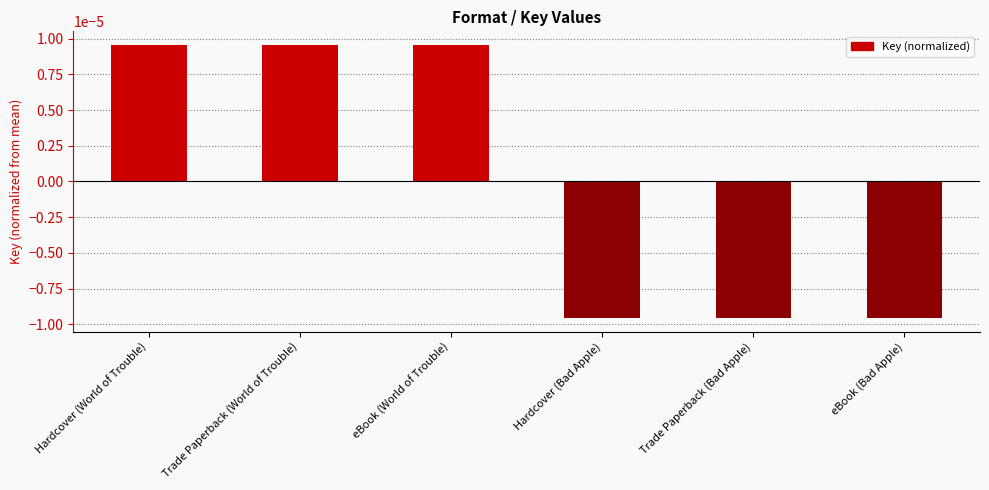

What position from the right is eBook (Bad Apple)?

1